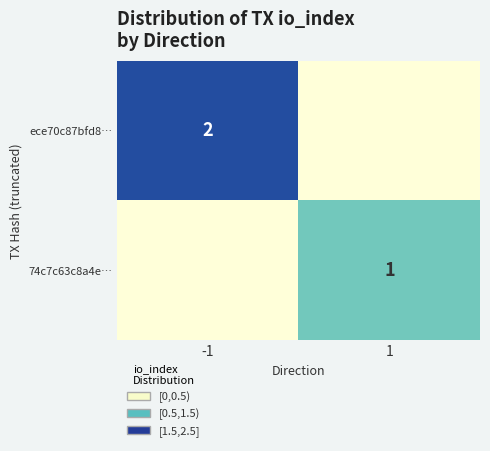

At how many categories does at least one series exceed 0?

2